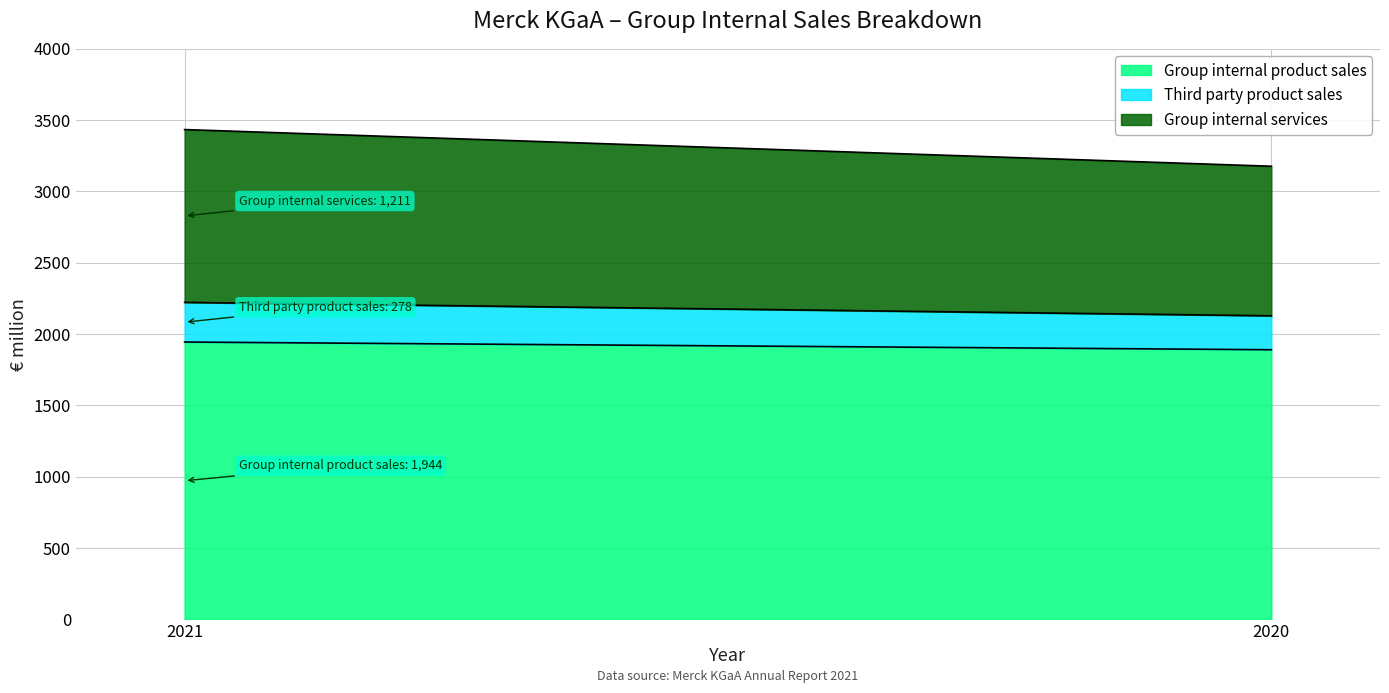

Read the Third party product sales value at 2020, to the nearest 10.

240